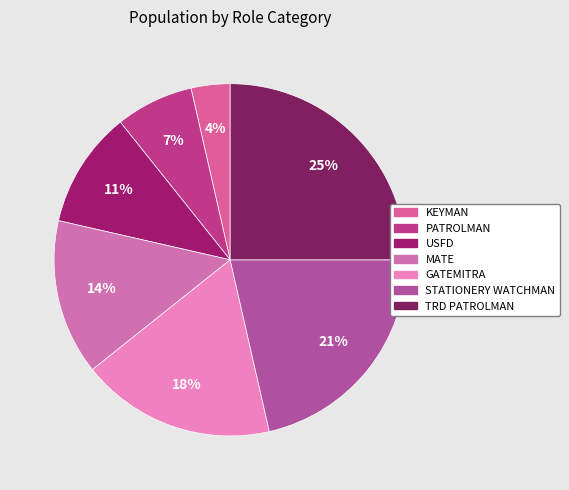

How many segments does this pie chart have?

7